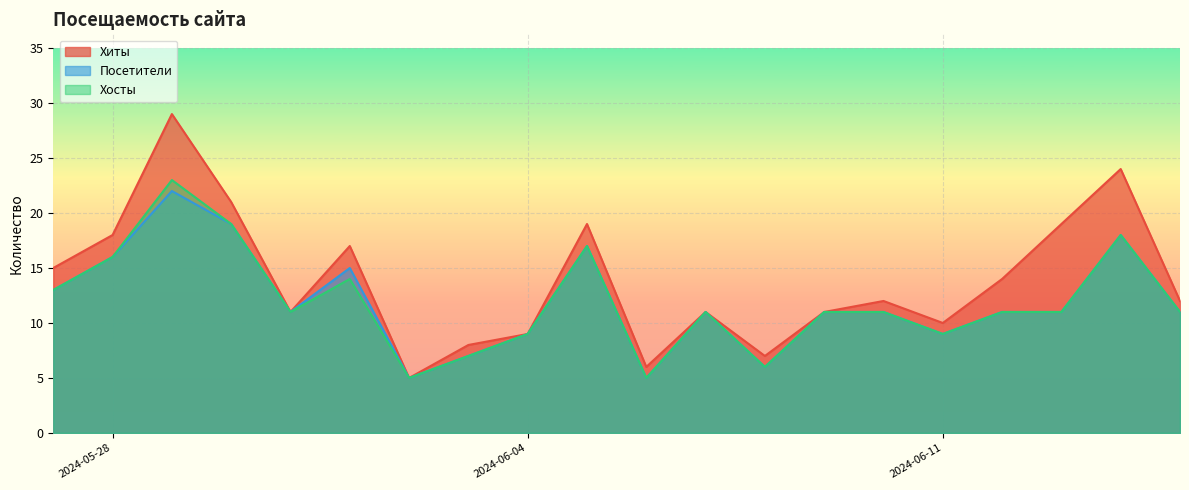

True or false: Посетители has more than 1 points higher than both neighbors.

True